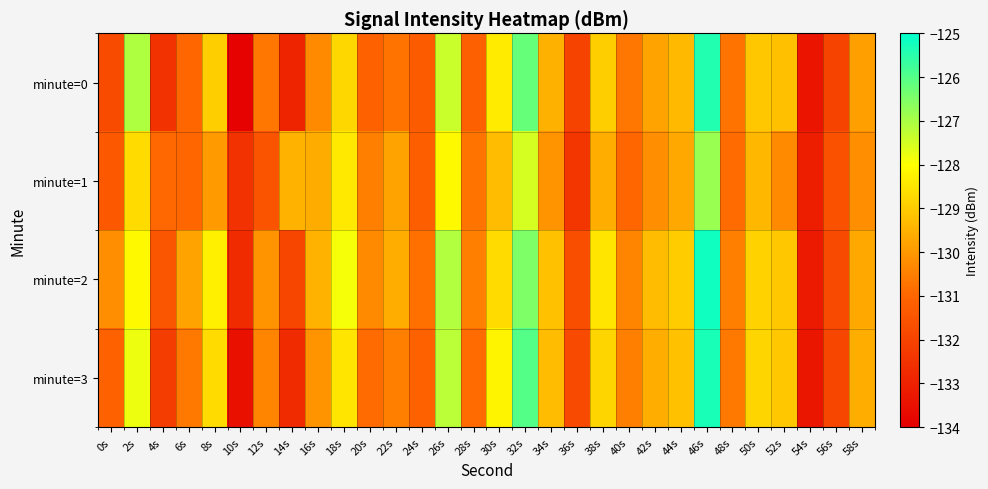

How many distinct data groups are displayed?

4